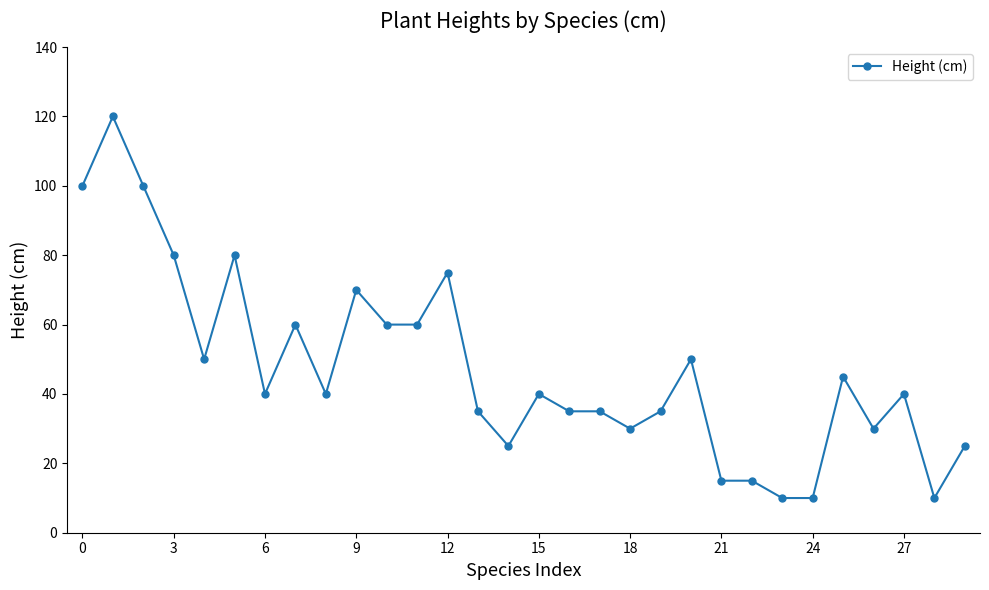

How many lines are shown in the chart?

1